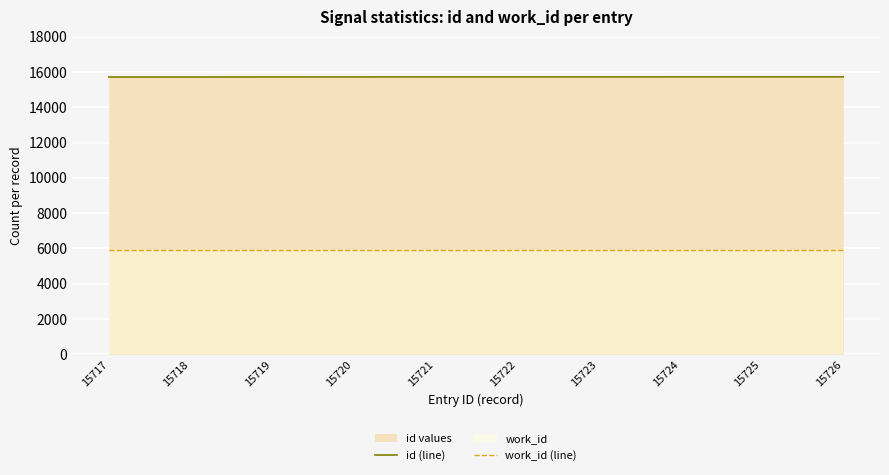

True or false: work_id (line) and id (line) intersect in this chart.

False